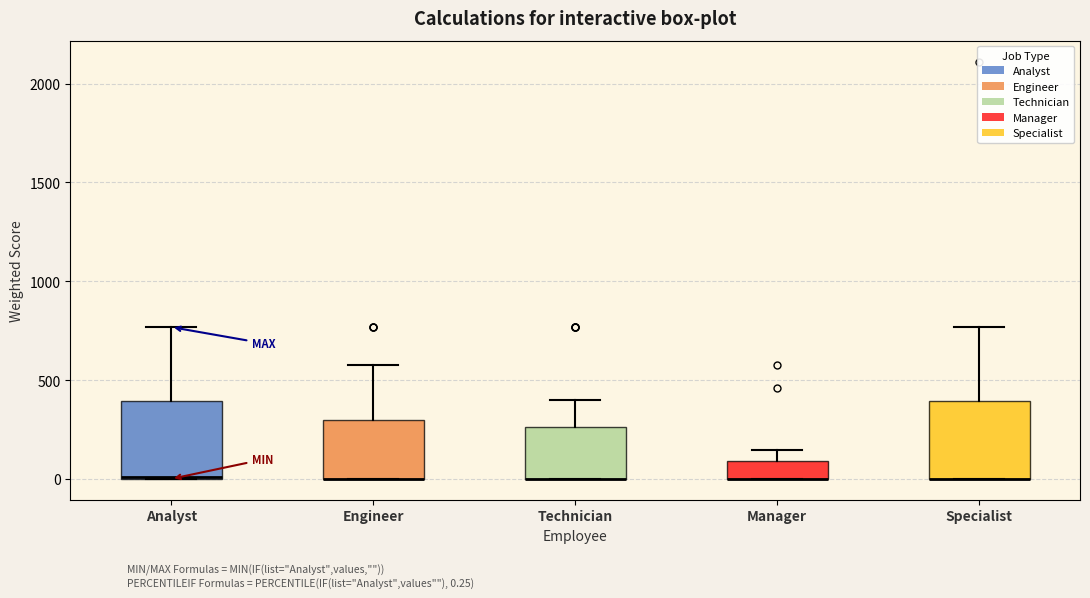

Where is the upper edge of the box for Analyst on the y-axis? The values are not printed on the chart, so give them approximately, as read against the axis.

400